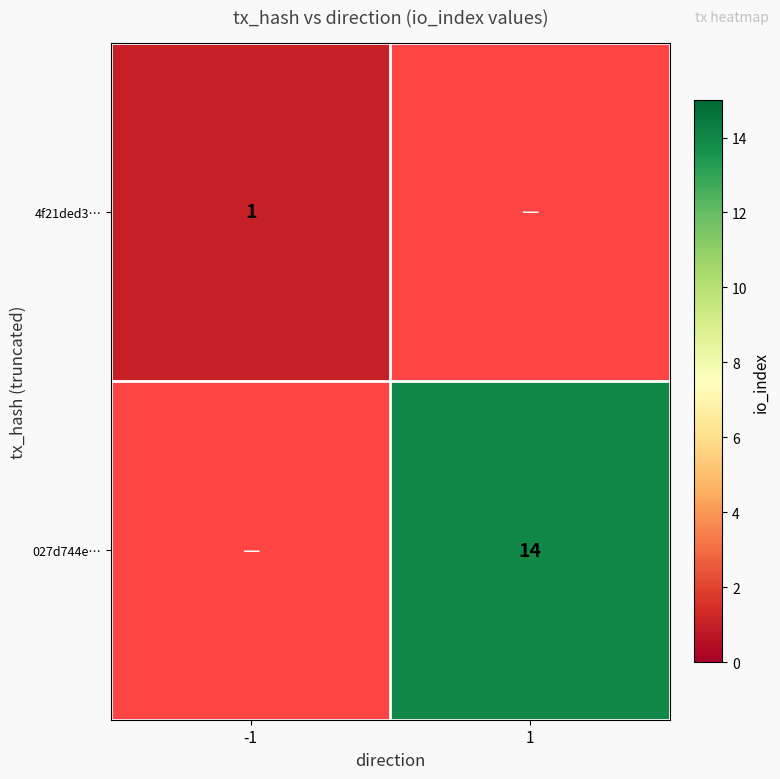

Which series has the largest range (max minus min)?

4f21ded3…